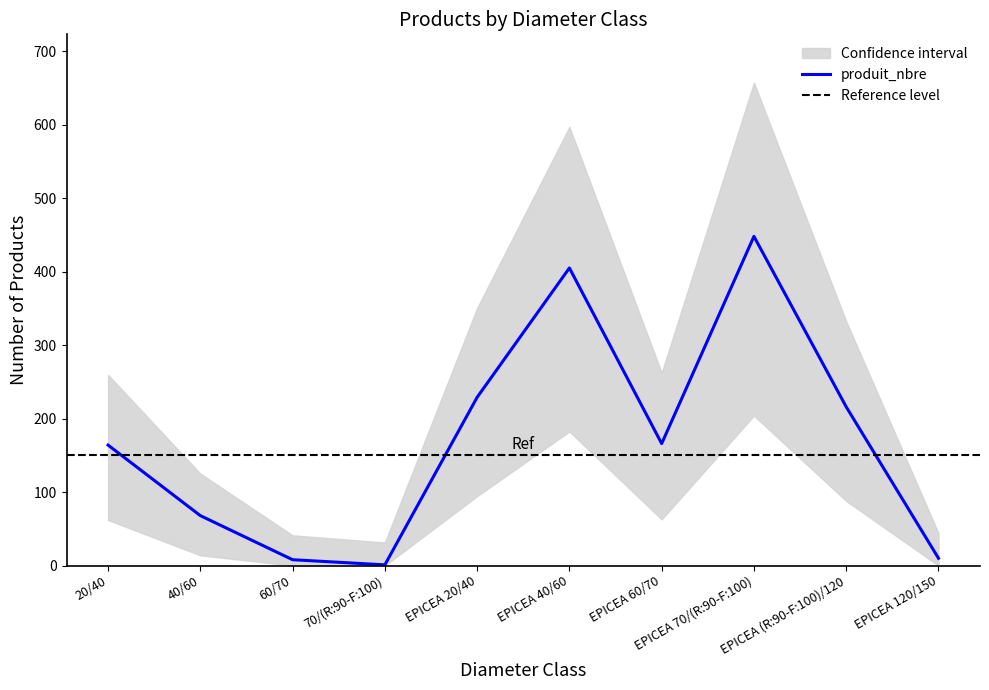

What is the change in value from EPICEA 60/70 to EPICEA 120/150?

-156